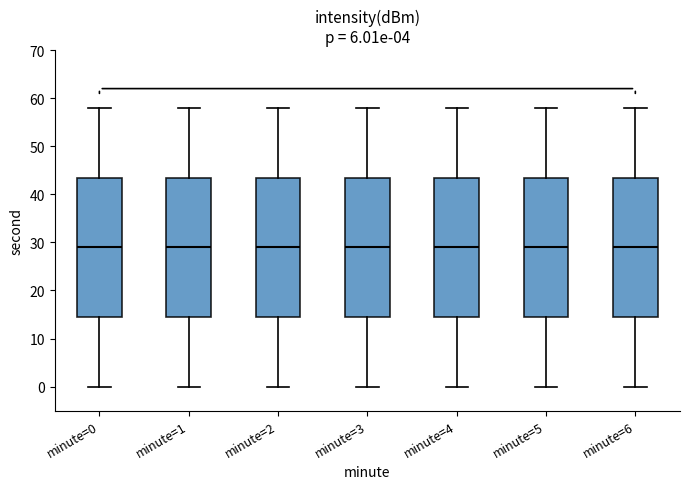

Where does the lower whisker of the box for minute=3 end on the y-axis? The values are not printed on the chart, so give them approximately, as read against the axis.

0